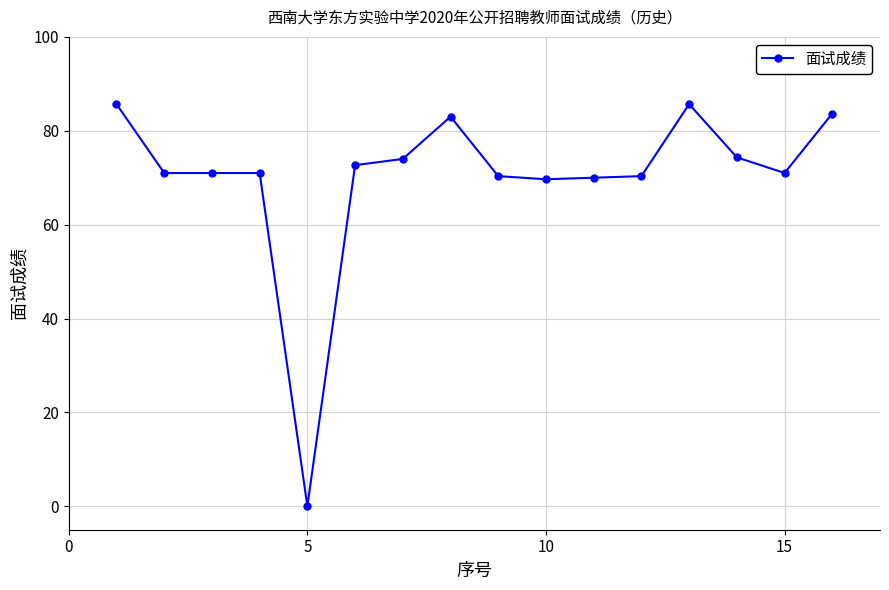

True or false: the data has more than 1 interior local peaks.

True